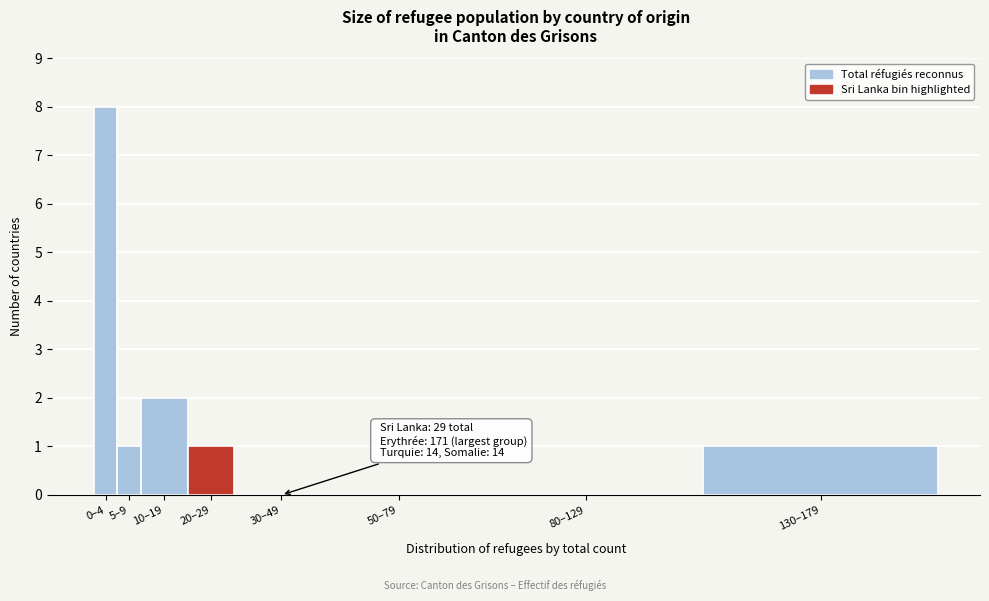

Reading left to right, what are all the values shown in this chart?

0–4=8	5–9=1	10–19=2	20–29=1	30–49=0	50–79=0	80–129=0	130–179=1